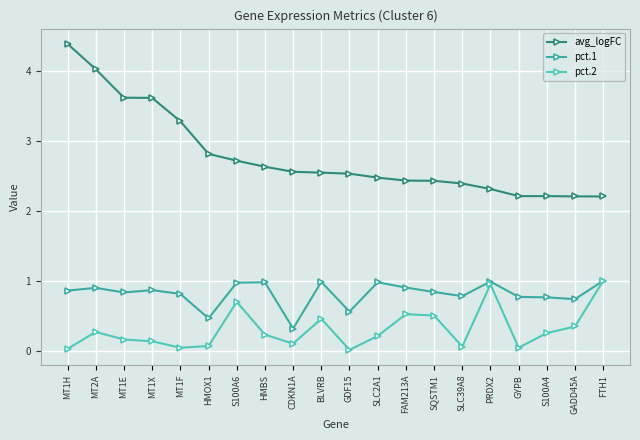

True or false: avg_logFC and pct.2 cross at least once.

False